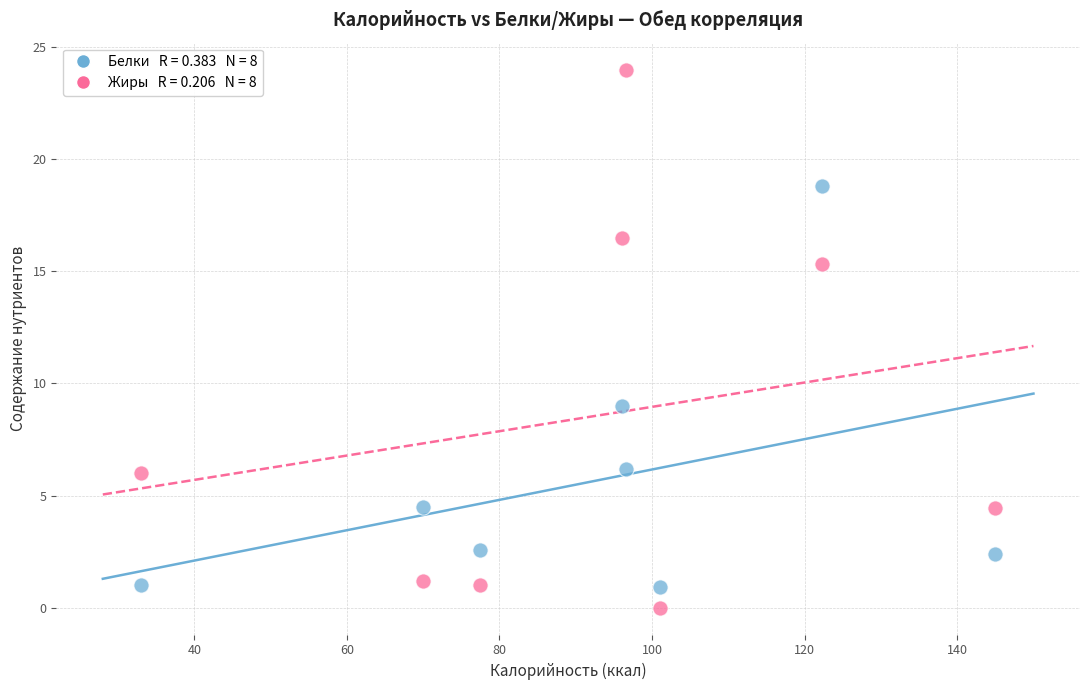

Across all data points, what is the range of X values (max minus min)?

112.0